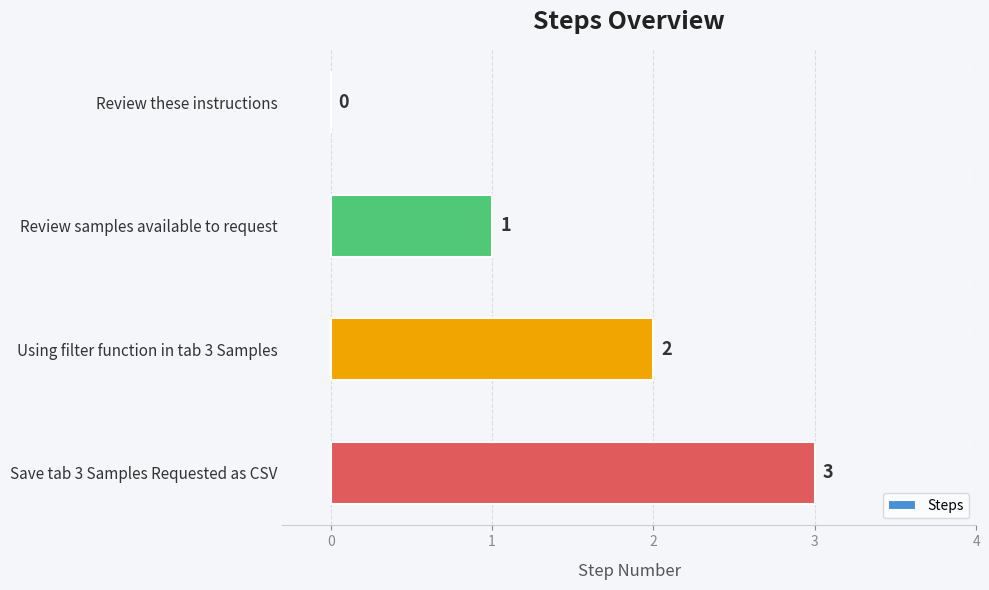

What is the ratio of the value at Review samples available to request to the value at Save tab 3 Samples Requested as CSV?

0.3